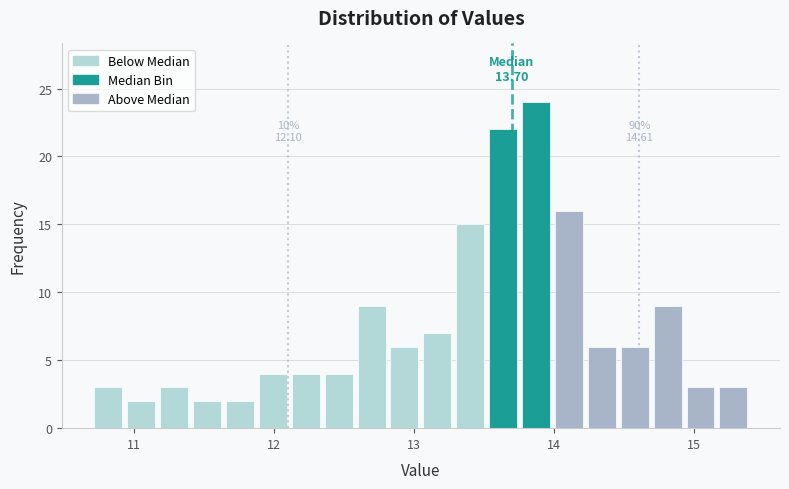

Around what value on the x-axis is the tallest bar? Give the approximate position of its centre, as read against the axis.

13.9